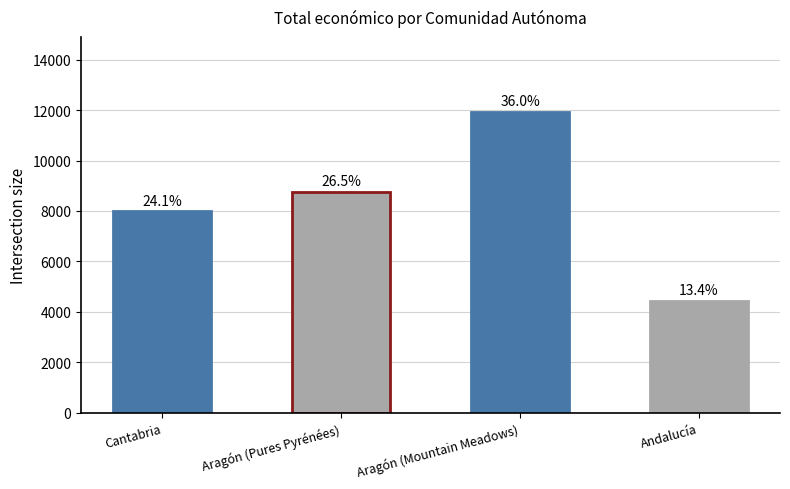

Are the bars horizontal?

No